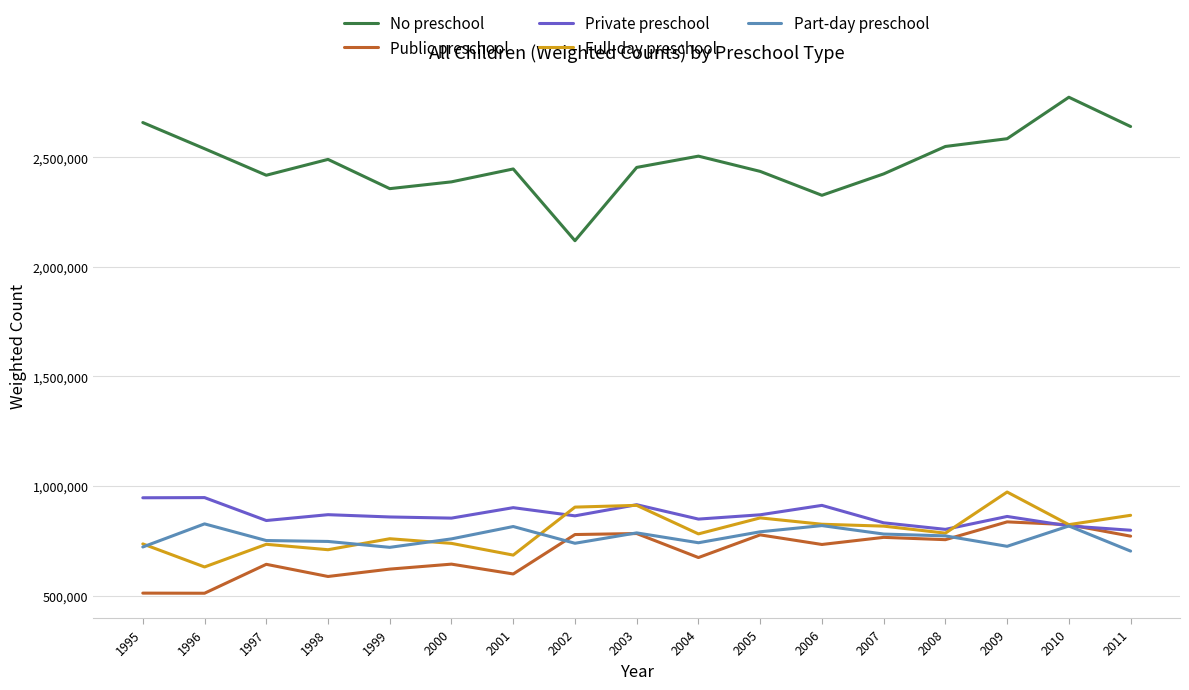

The value of Full-day preschool at 2002 is 523772. True or false?

False